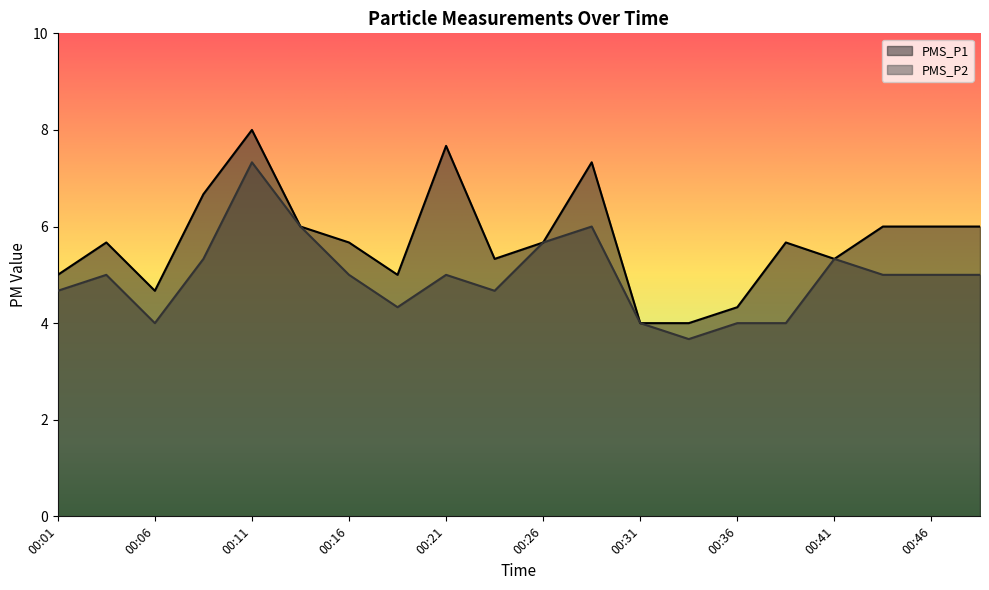

At how many categories does at least one series exceed 5?

14